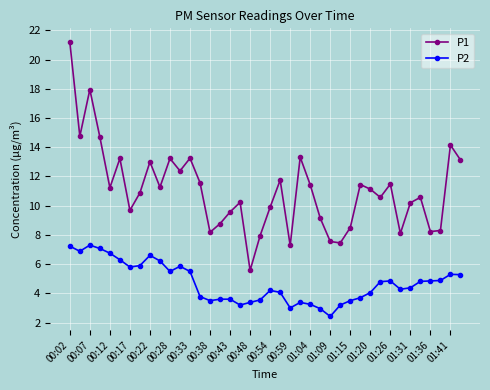

What is the value of the P2 point at the 28th from the left?

3.2